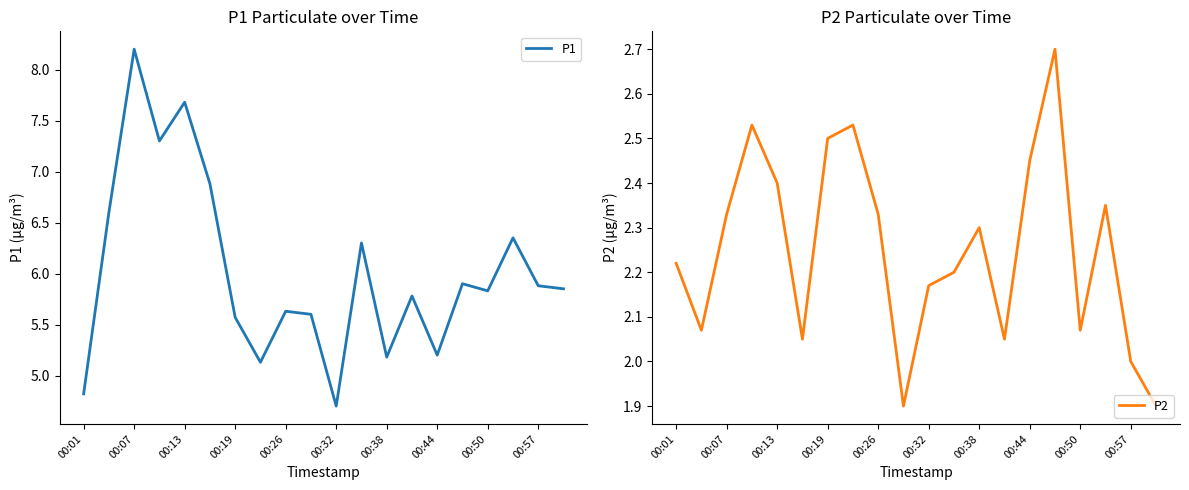

Rank the series by their maximum value, from lowest to highest.

P2, P1